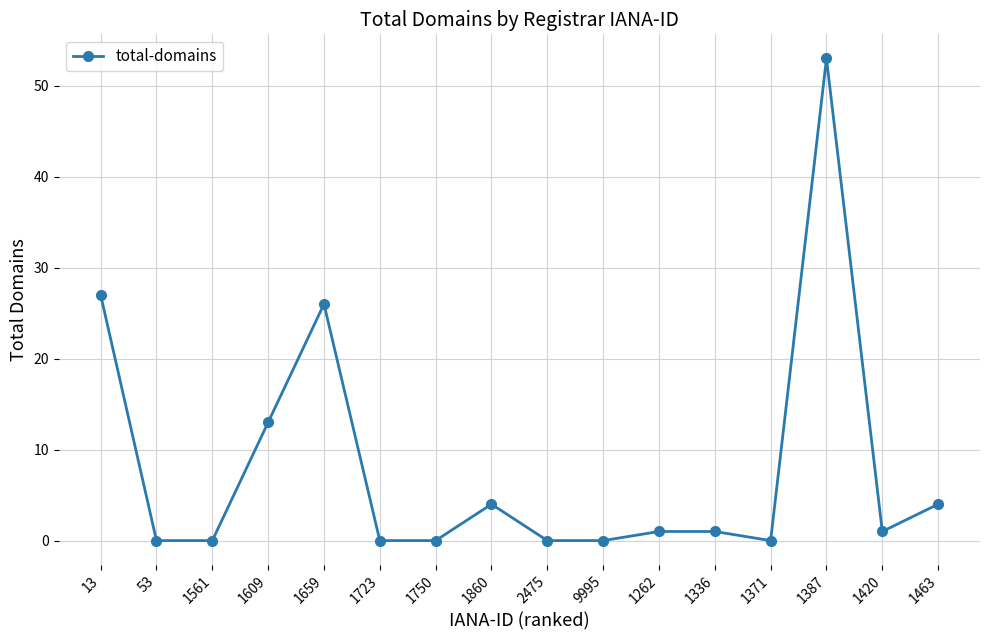

How many series are shown in this chart?

1